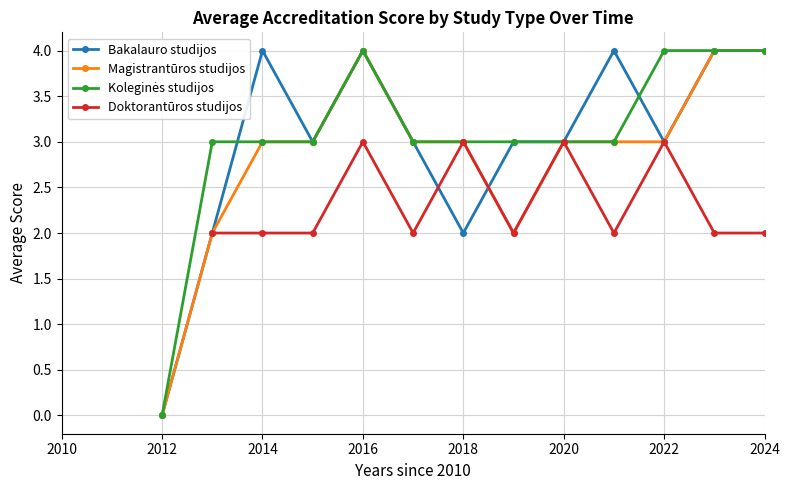

The Bakalauro studijos series shows 4 at 2016. True or false?

True